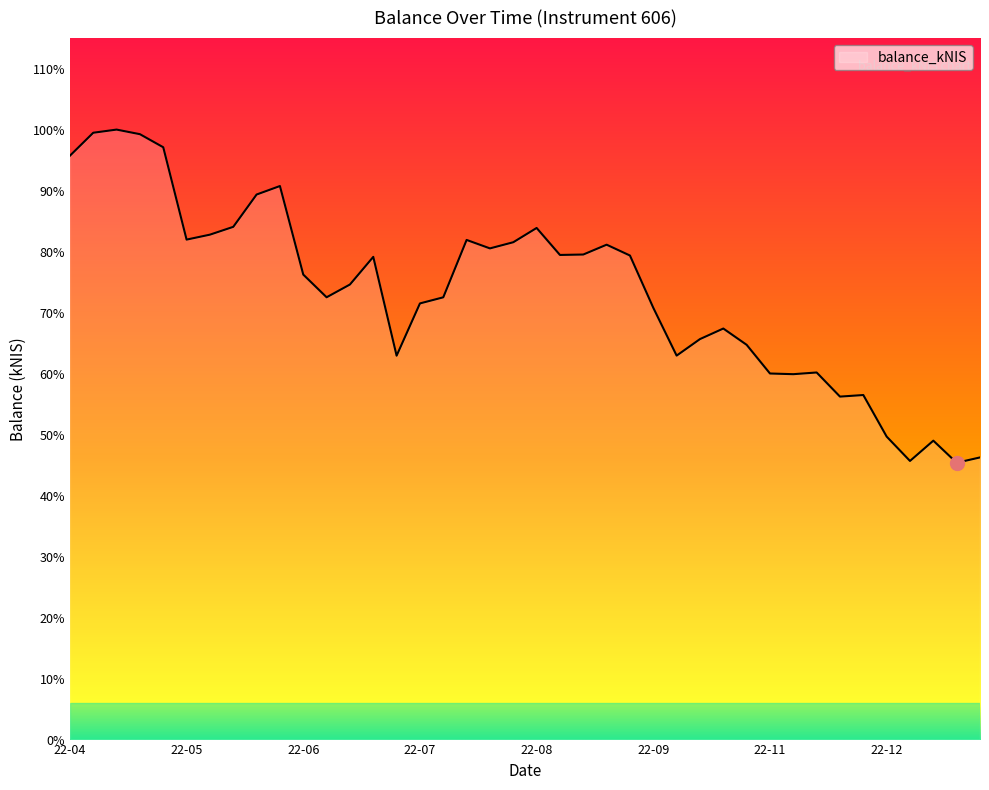

Reading right to left, what are all the values shown in this chart?

5052.2	4956.9	5352.3	4989.1	5425.5	6169.5	6141.3	6573.3	6542.8	6555.0	7068.6	7360.1	7171.2	6875.3	7731.5	8667.4	8861.5	8685.4	8677.7	9161.0	8905.5	8795.2	8946.6	7919.2	7809.9	6873.9	8643.4	8148.5	7919.9	8326.5	9911.8	9759.8	9181.1	9041.2	8952.5	10606.0	10840.2	10922.5	10866.0	10454.7